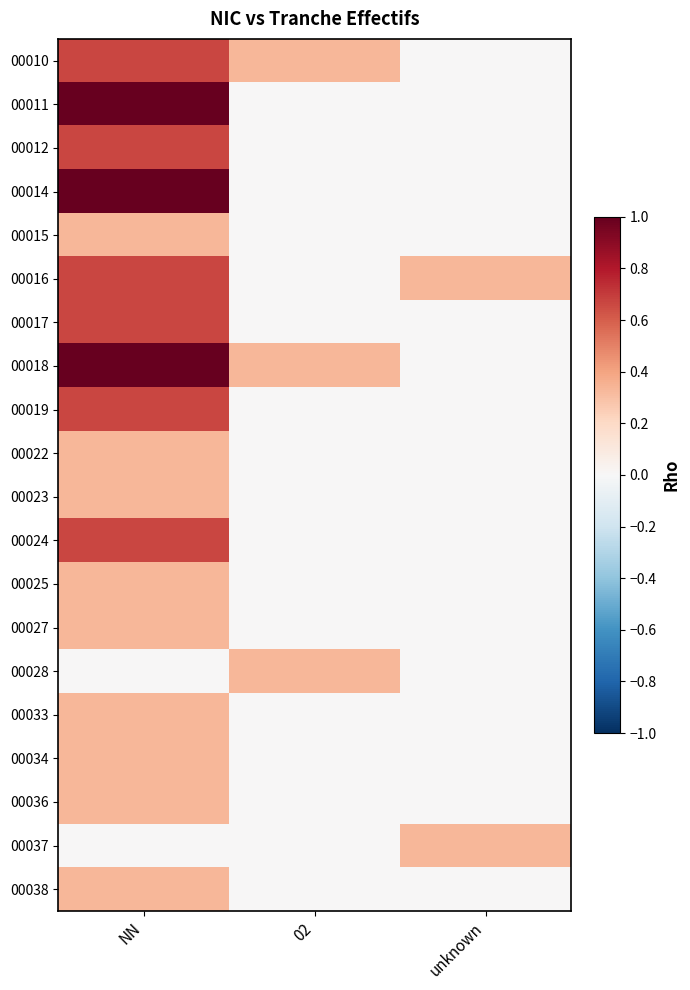

Reading right to left, extract all data points from this chart.

00010: unknown=0.0	02=0.3	NN=0.7
00011: unknown=0.0	02=0.0	NN=1.0
00012: unknown=0.0	02=0.0	NN=0.7
00014: unknown=0.0	02=0.0	NN=1.0
00015: unknown=0.0	02=0.0	NN=0.3
00016: unknown=0.3	02=0.0	NN=0.7
00017: unknown=0.0	02=0.0	NN=0.7
00018: unknown=0.0	02=0.3	NN=1.0
00019: unknown=0.0	02=0.0	NN=0.7
00022: unknown=0.0	02=0.0	NN=0.3
00023: unknown=0.0	02=0.0	NN=0.3
00024: unknown=0.0	02=0.0	NN=0.7
00025: unknown=0.0	02=0.0	NN=0.3
00027: unknown=0.0	02=0.0	NN=0.3
00028: unknown=0.0	02=0.3	NN=0.0
00033: unknown=0.0	02=0.0	NN=0.3
00034: unknown=0.0	02=0.0	NN=0.3
00036: unknown=0.0	02=0.0	NN=0.3
00037: unknown=0.3	02=0.0	NN=0.0
00038: unknown=0.0	02=0.0	NN=0.3